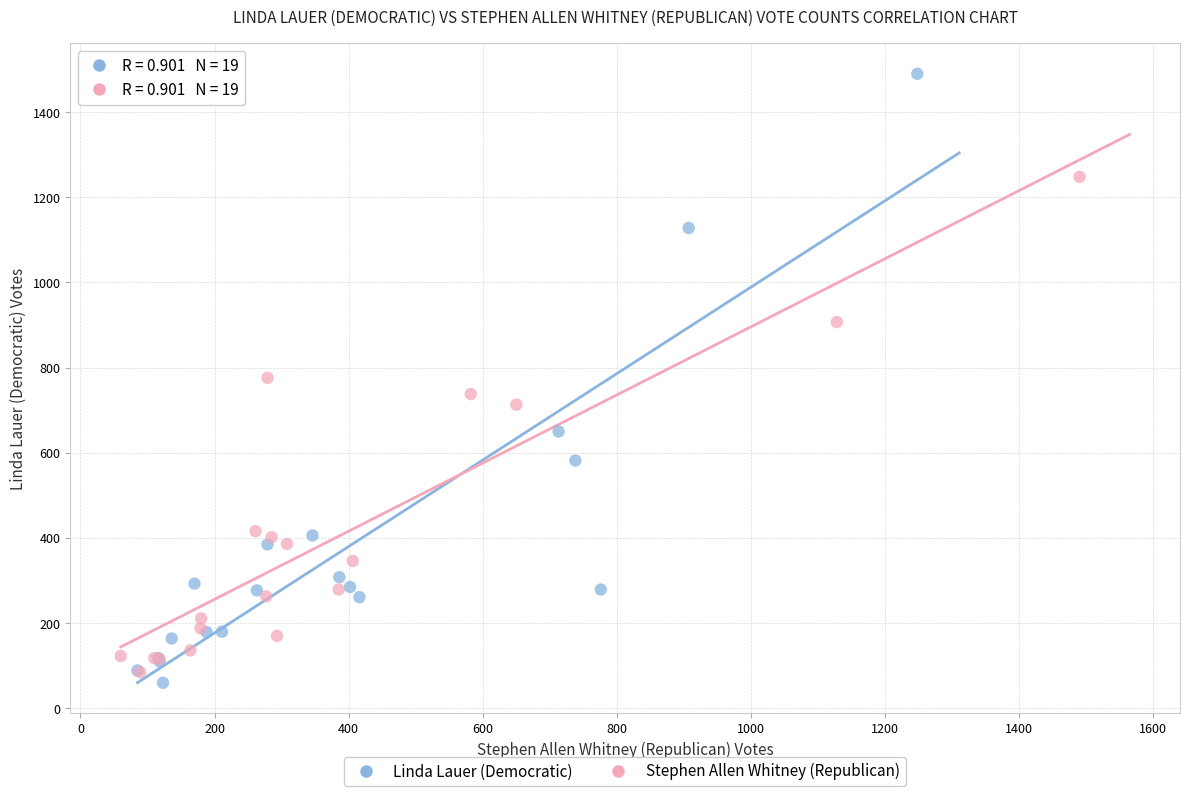

Which series has the largest Y range (max minus min)?

Linda Lauer (Democratic)